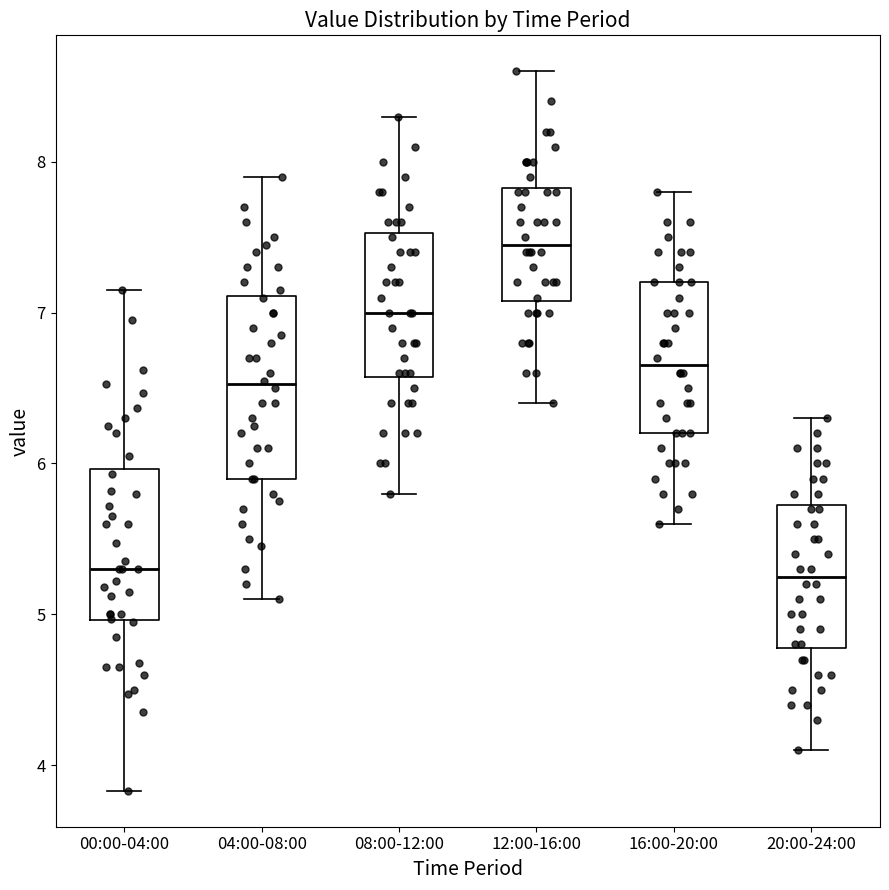

Reading left to right, read every box against the y-axis: the position of its median line, the range the box covers, and the ends of its whiskers. The values are not printed on the chart, so give them approximately, as read against the axis.

00:00-04:00: median 5.3, box 5.0 to 6.0, whiskers 3.8 to 7.2
04:00-08:00: median 6.5, box 5.9 to 7.1, whiskers 5.1 to 7.9
08:00-12:00: median 7.0, box 6.6 to 7.5, whiskers 5.8 to 8.3
12:00-16:00: median 7.5, box 7.1 to 7.8, whiskers 6.4 to 8.6
16:00-20:00: median 6.7, box 6.2 to 7.2, whiskers 5.6 to 7.8
20:00-24:00: median 5.3, box 4.8 to 5.7, whiskers 4.1 to 6.3